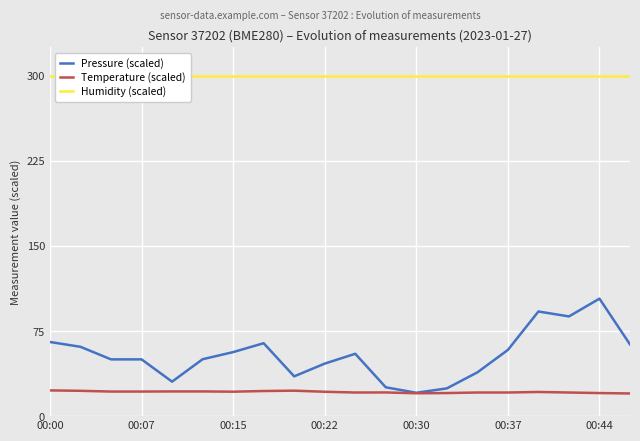

The value of Temperature (scaled) at 16 is 7.5. True or false?

False